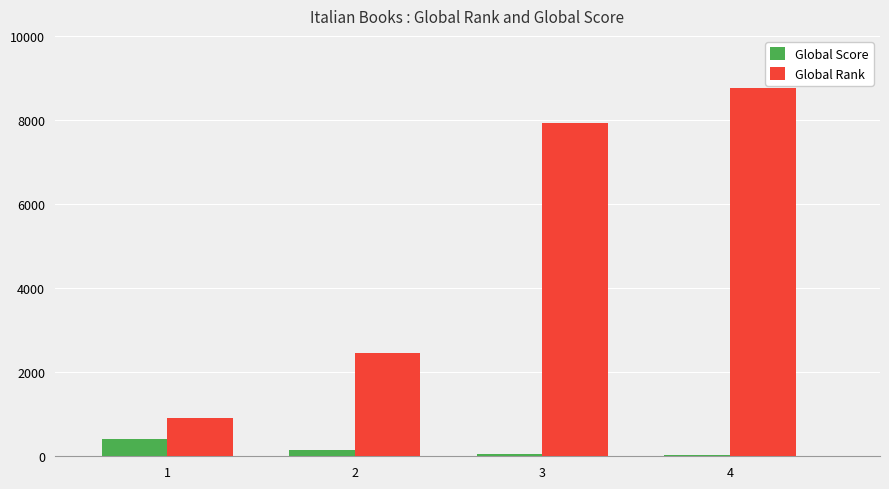

What is the maximum value shown in the chart?

8750